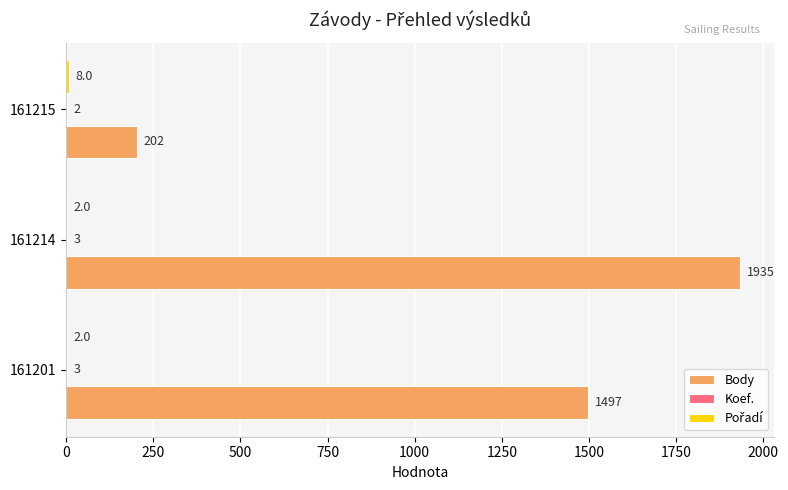

Which series changed the most between 161201 and 161214?

Body